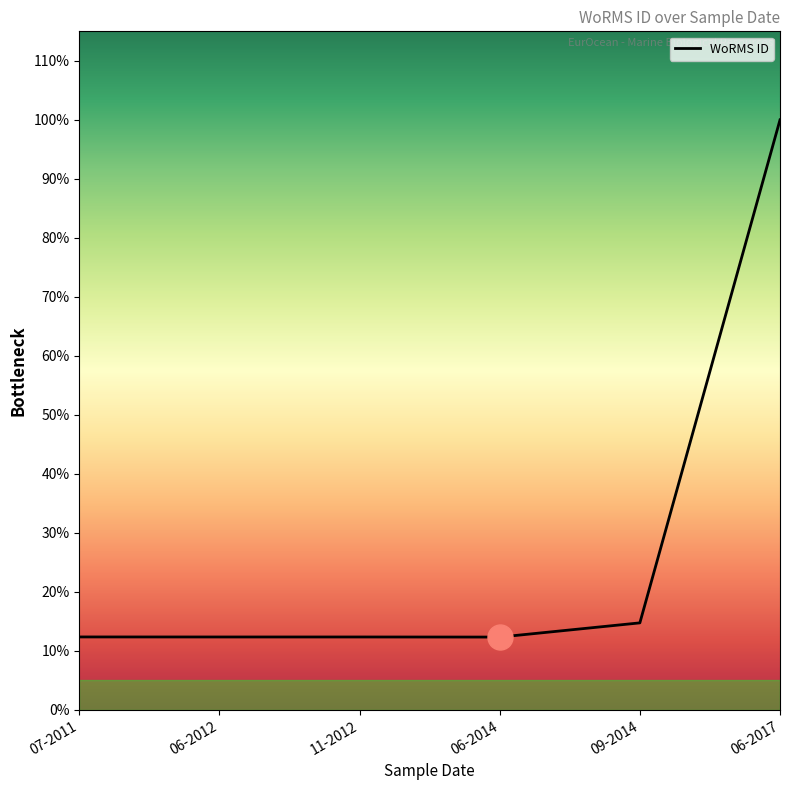

Does the chart have visible grid lines?

No